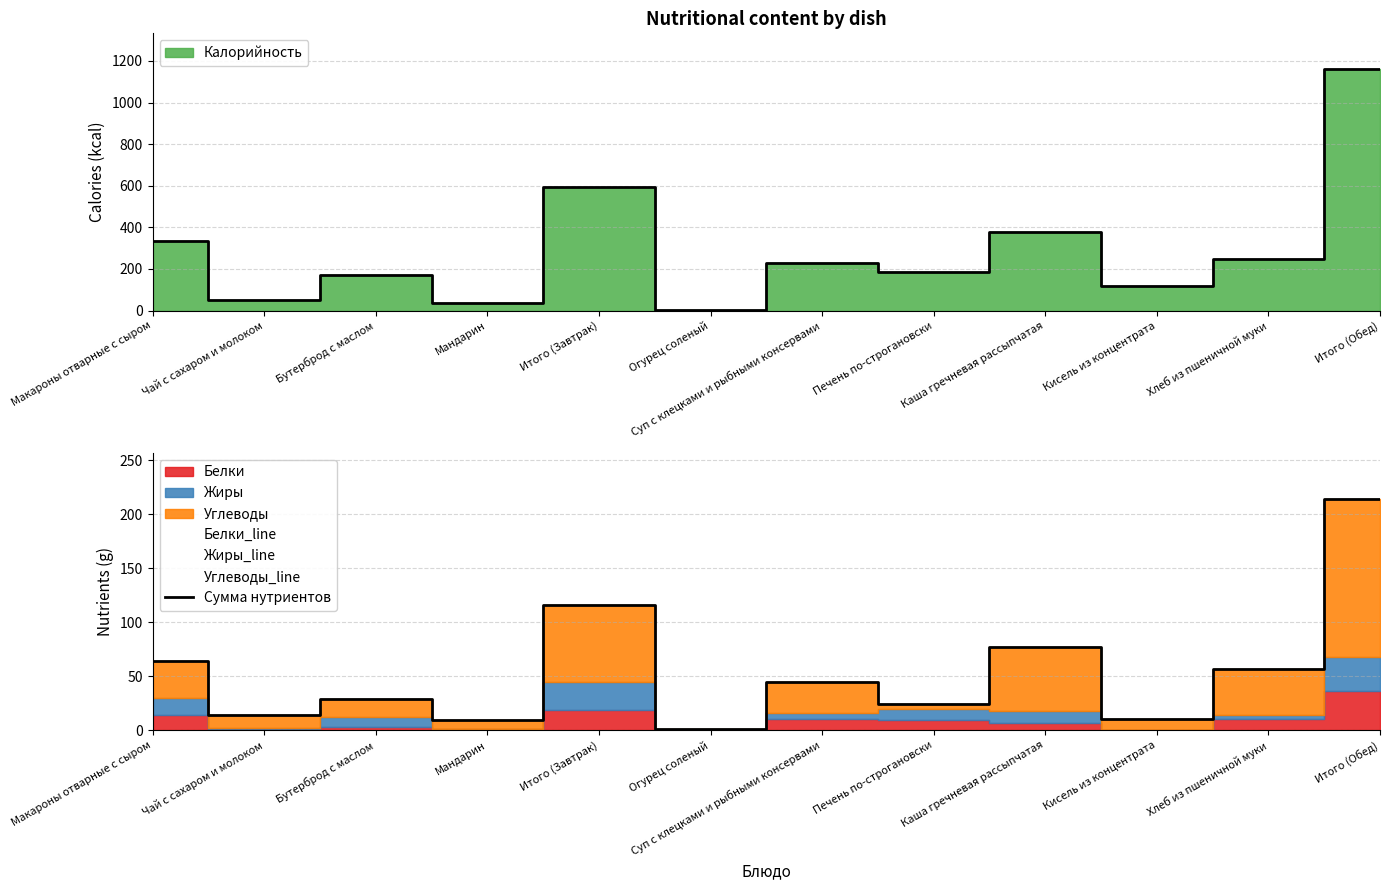

True or false: Углеводы_line has more than 1 points higher than both neighbors.

True